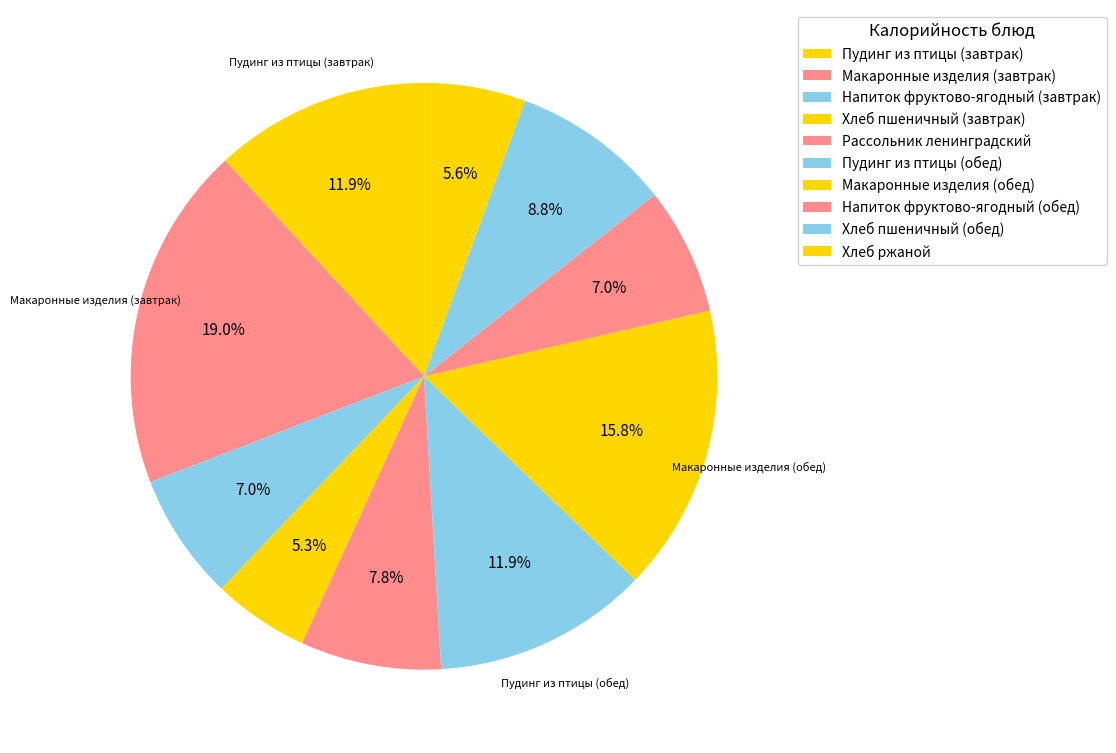

Rank the categories by value from lowest to highest.

Хлеб пшеничный (завтрак), Хлеб ржаной, Напиток фруктово-ягодный (завтрак), Напиток фруктово-ягодный (обед), Рассольник ленинградский со сметаной, Хлеб пшеничный (обед), Пудинг из птицы с соусом (завтрак), Пудинг из птицы с соусом (обед), Макаронные изделия отварные (обед), Макаронные изделия отварные (завтрак)